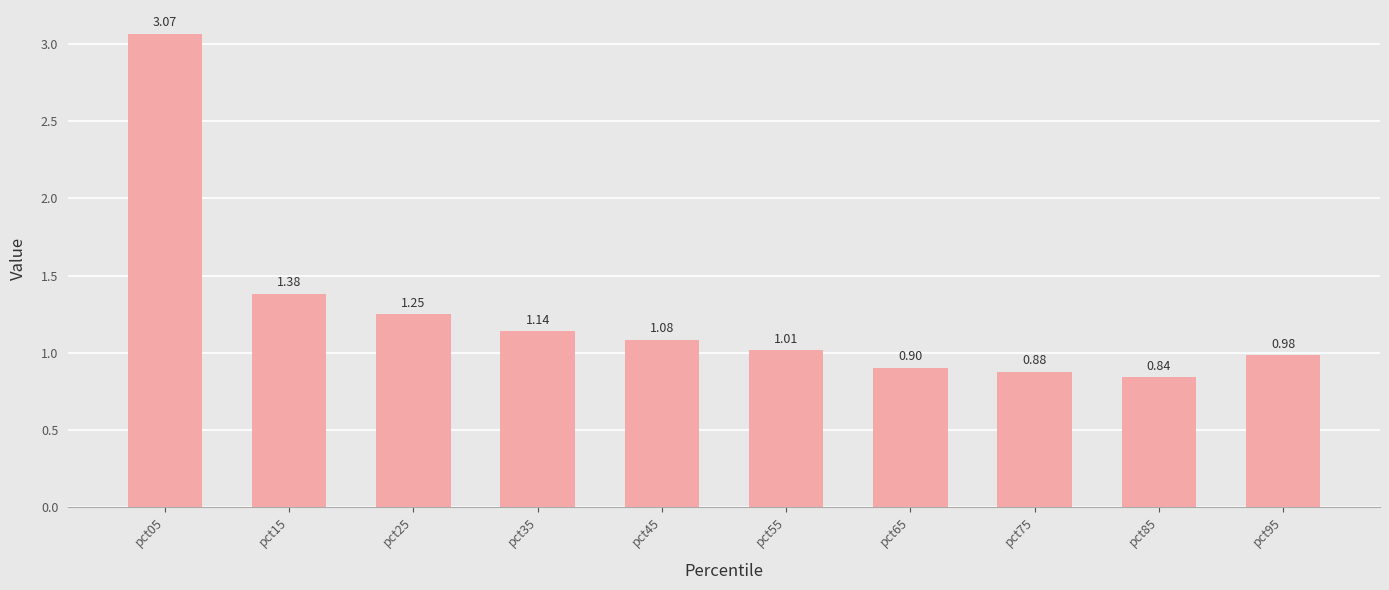

Rank the categories by value from highest to lowest.

pct05, pct15, pct25, pct35, pct45, pct55, pct95, pct65, pct75, pct85